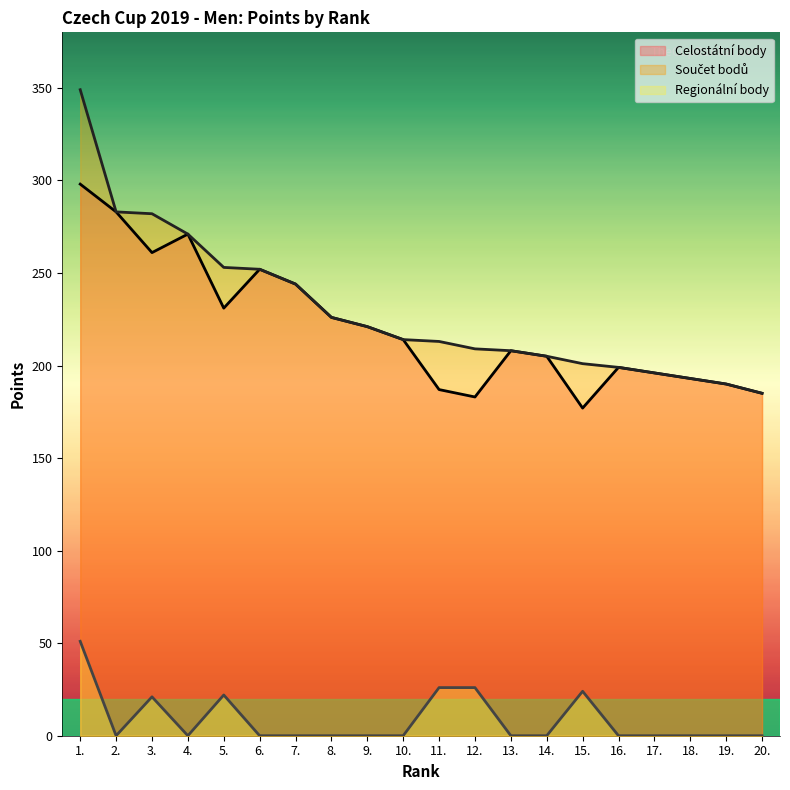

Is it true that Celostátní body equals 298 at 1.?

True